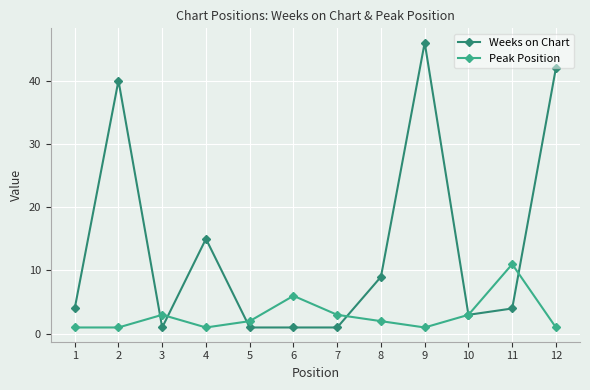

What is the total value across all series at 7?

4